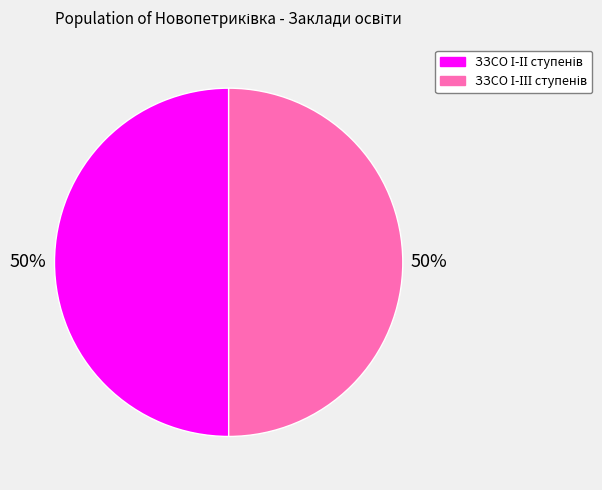

To the nearest percent, what is the average slice percentage?

50%